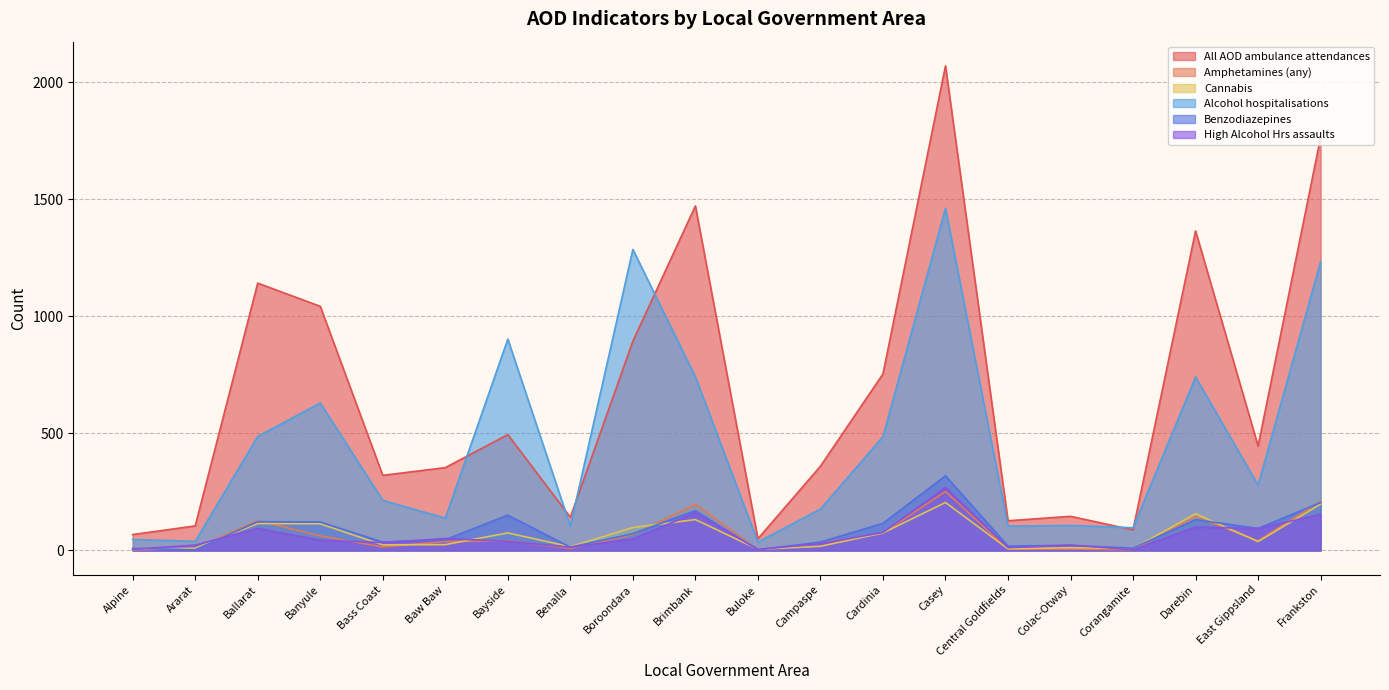

Does the chart display data point markers on the line(s)?

No